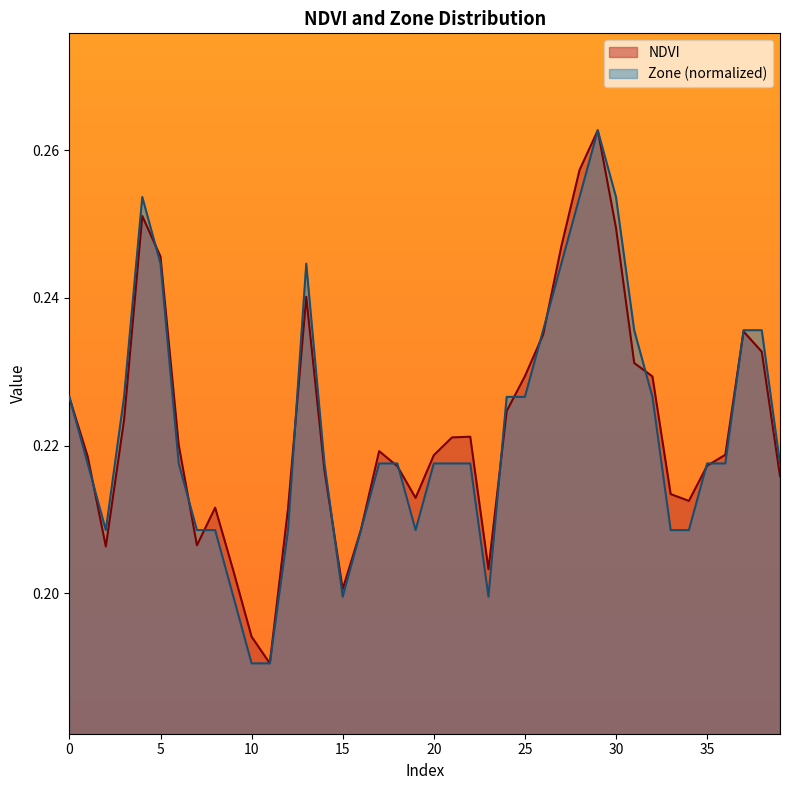

What are all the series names shown in the legend?

NDVI, Zone (normalized)